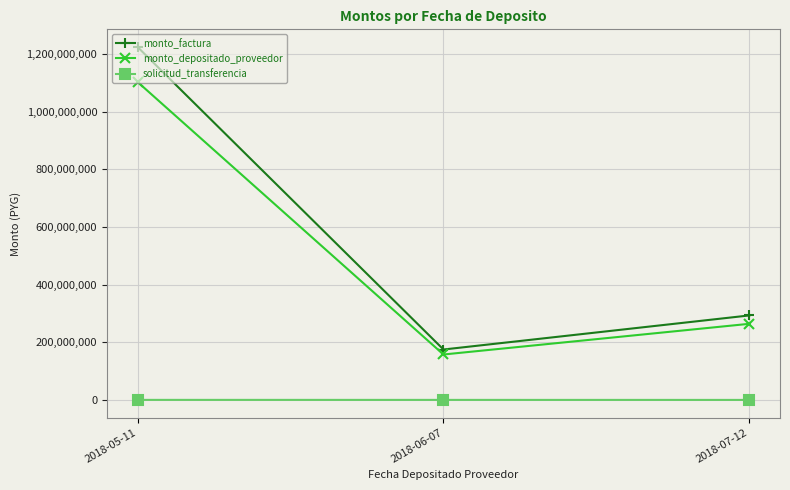

Is it true that monto_depositado_proveedor equals 264145687 at 2018-07-12?

True